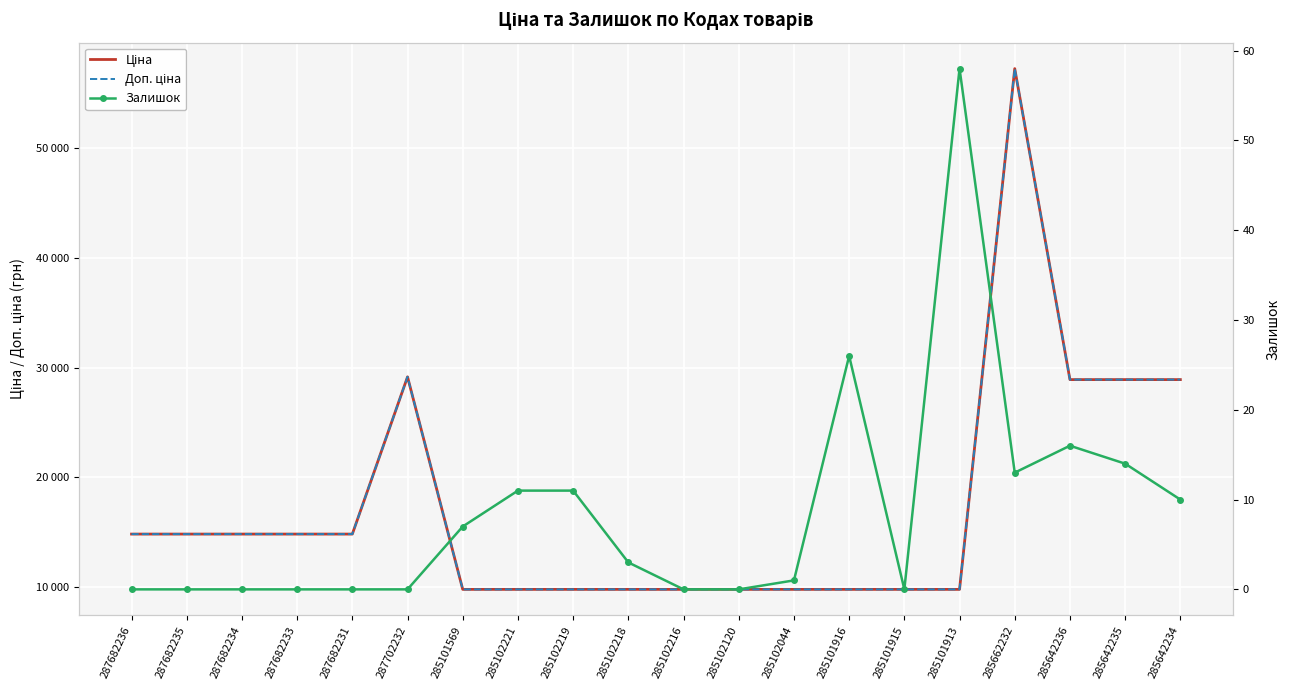

True or false: Доп. ціна and Залишок intersect in this chart.

False